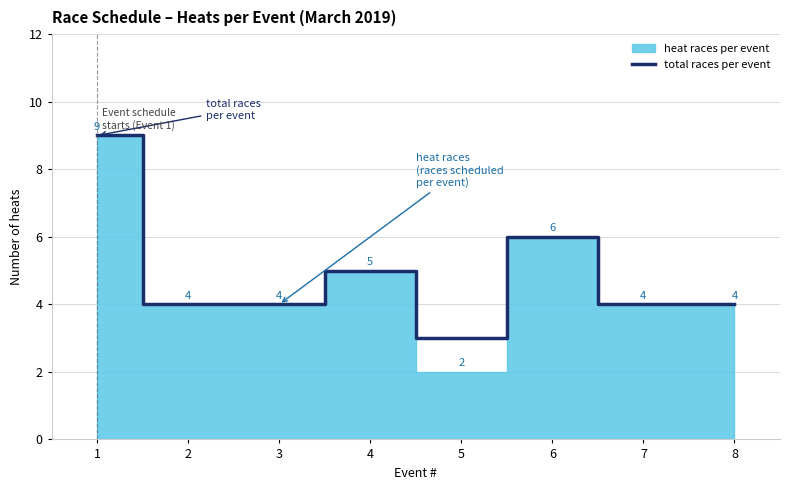

What is the change in value from 1 to 3?

-5